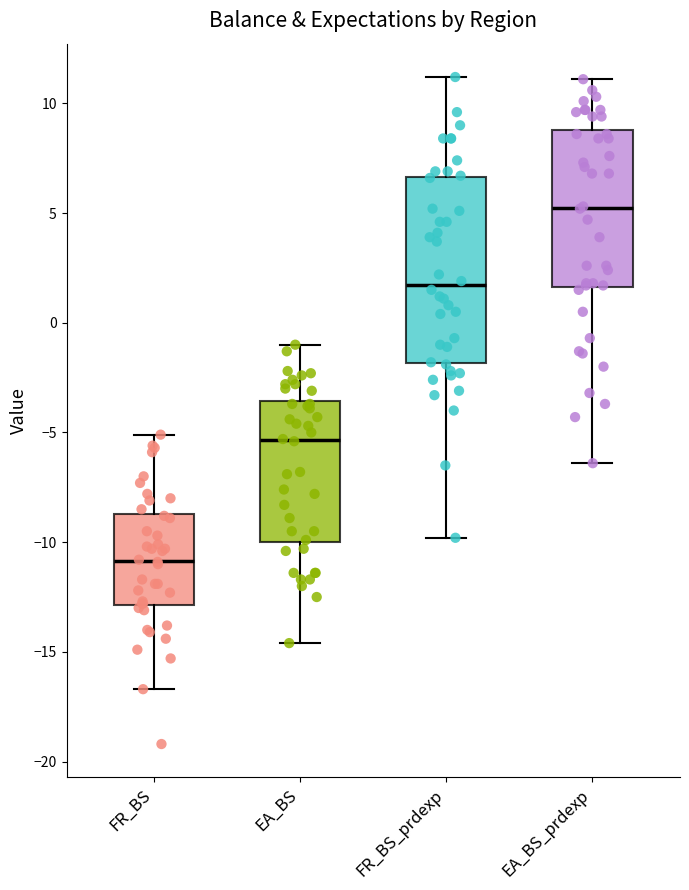

Which box's median line is the lowest?

FR_BS